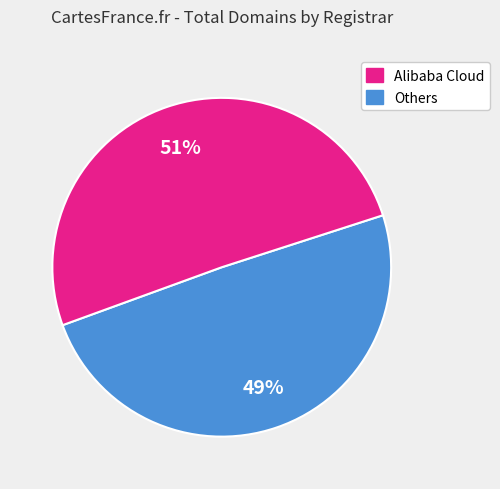

Does any single category account for the majority?

Yes